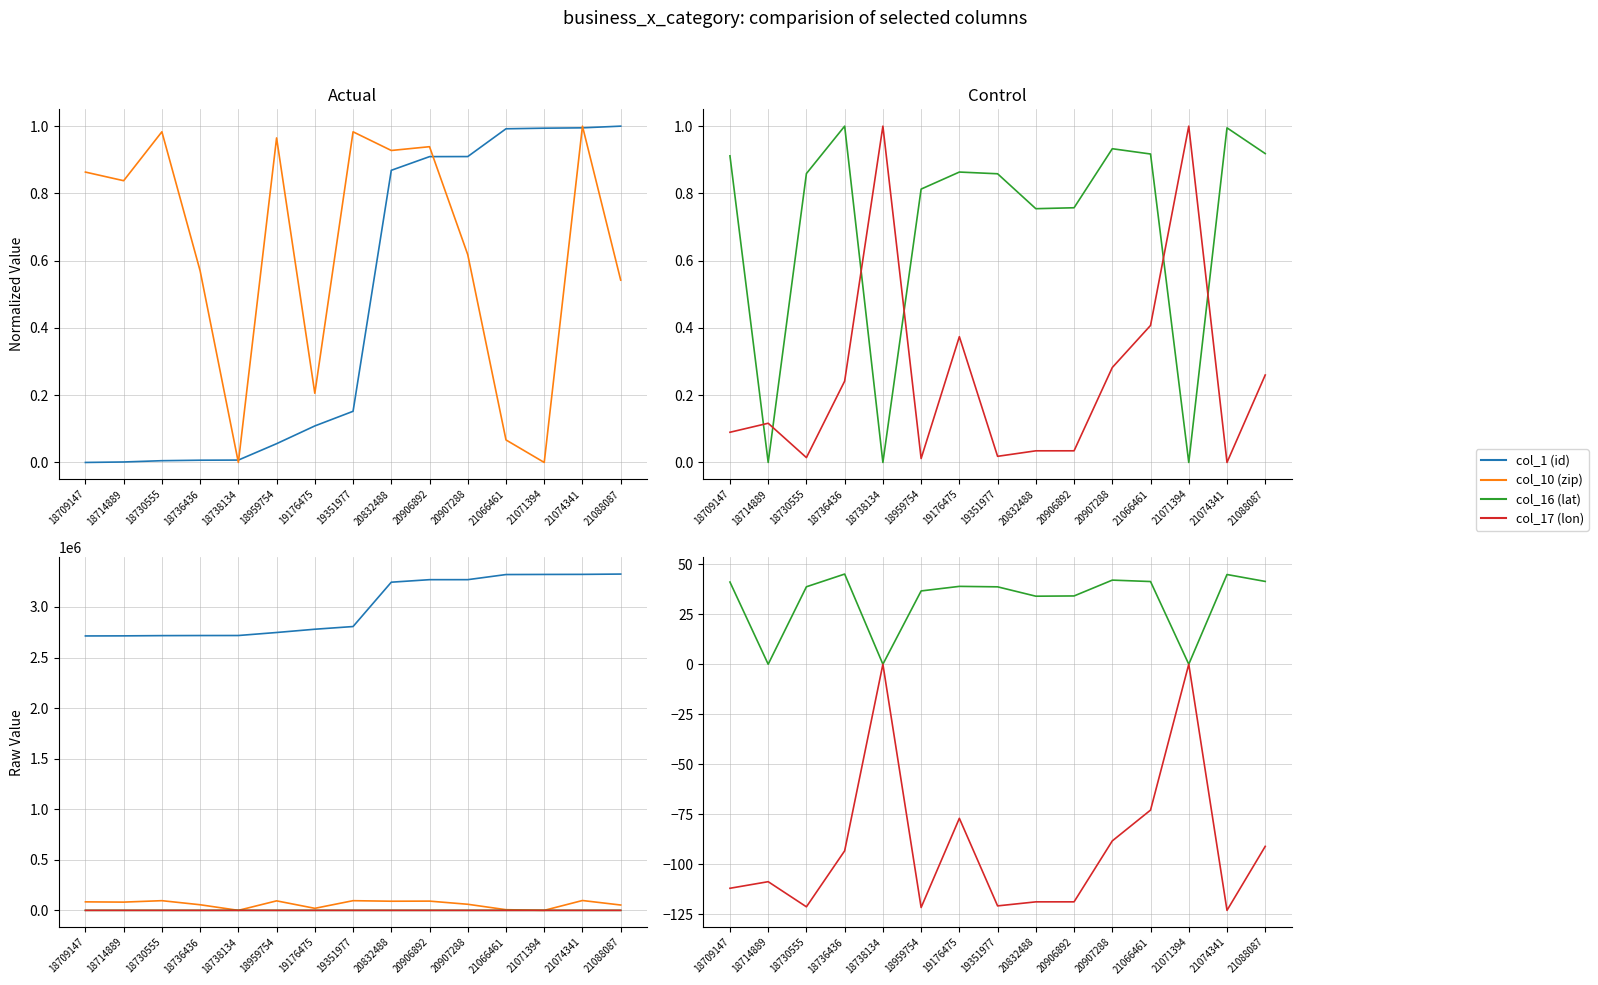

What is the difference between the highest and lowest values at 19176475?

2779654.0